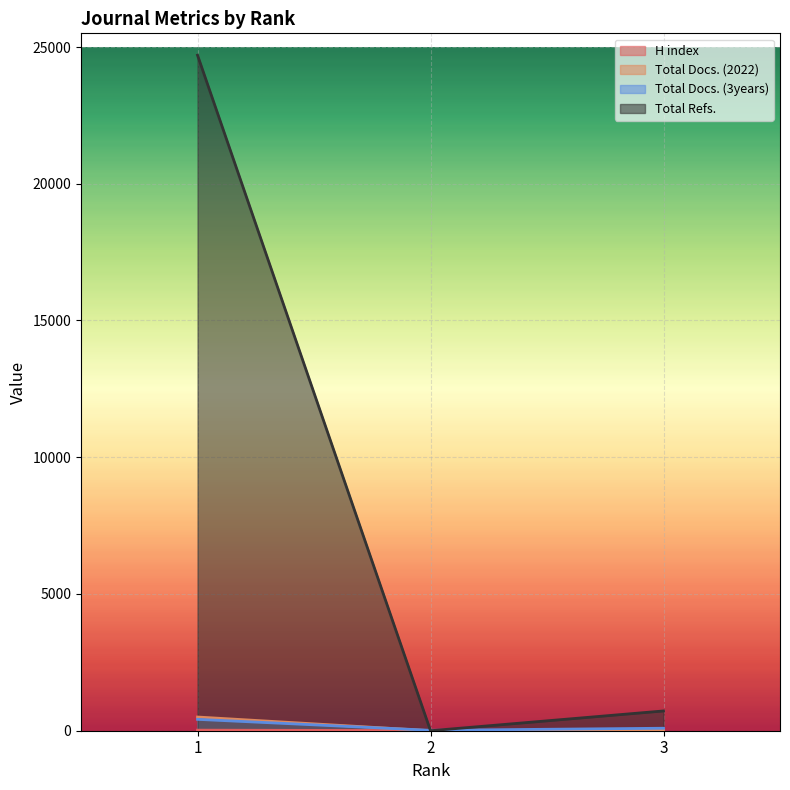

What is the value of the Total Refs. point at the 3rd from the left?

723